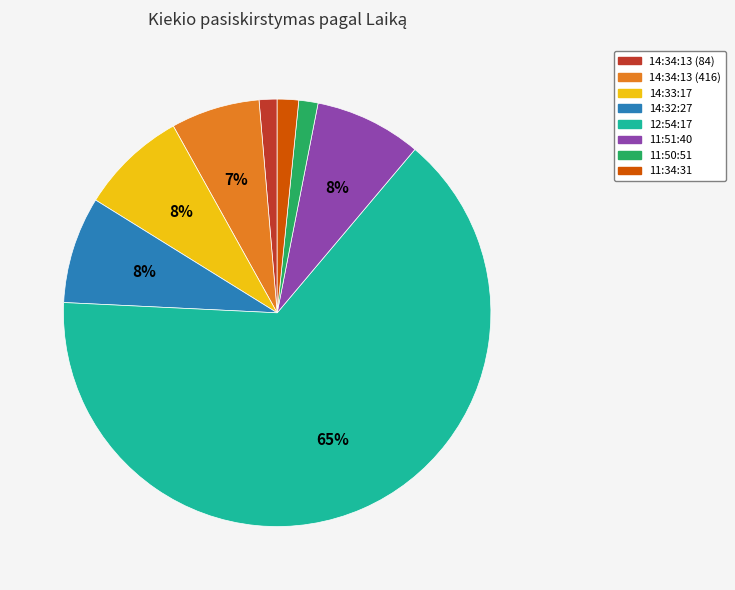

What is the largest slice in the pie chart?

12:54:17